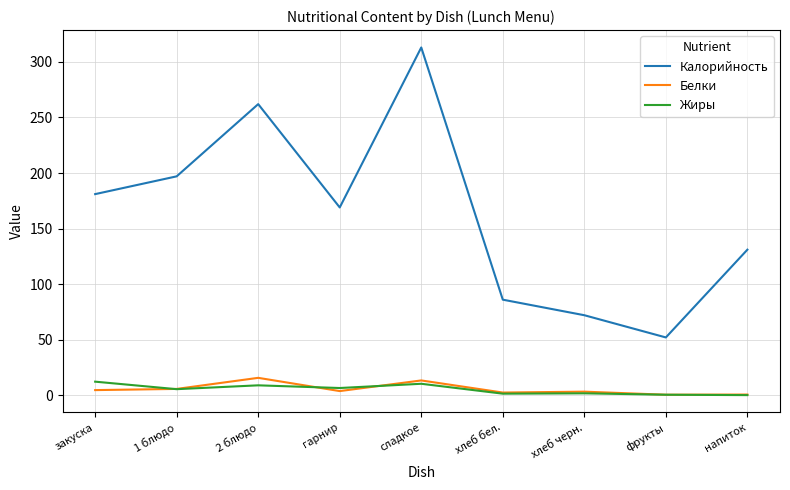

True or false: Калорийность and Жиры intersect in this chart.

False